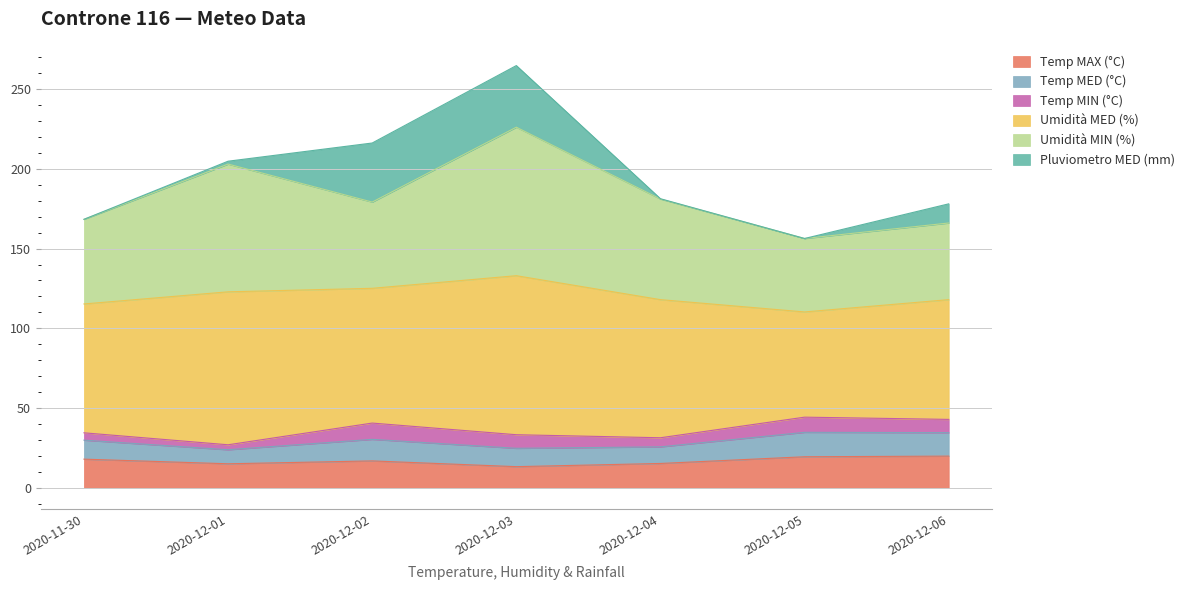

True or false: Umidità MIN (%) has a value of 263.5 at 2020-11-30.

False